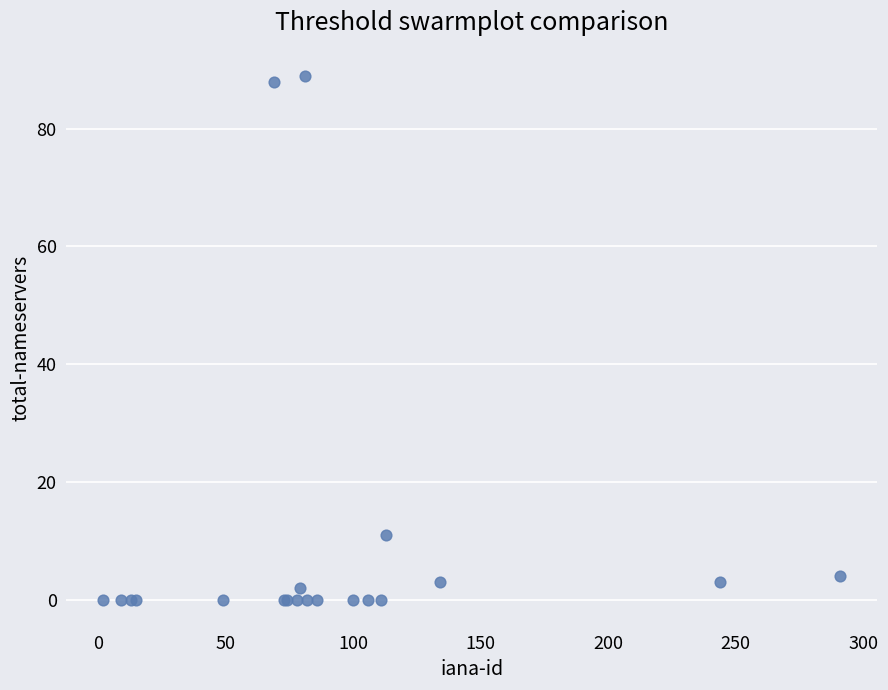

What Y value in the scatter plot is closest to 44?

11